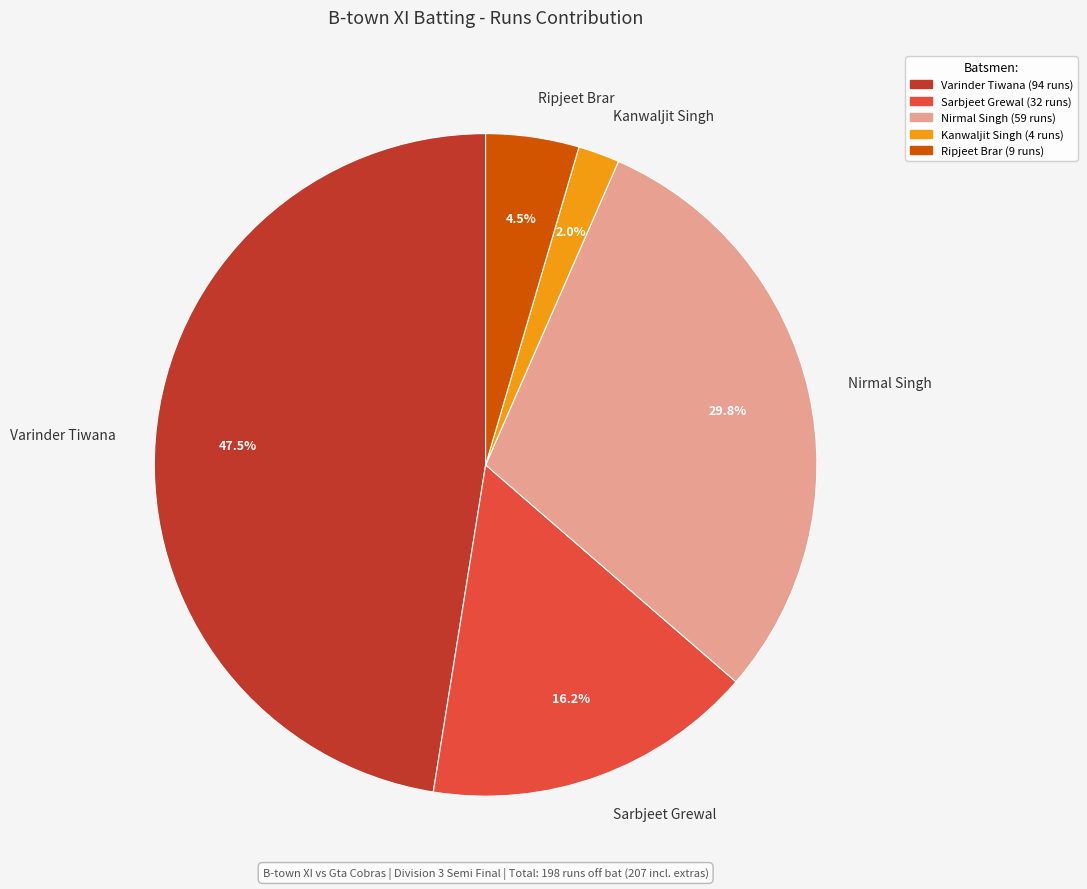

Does any single category account for the majority?

No